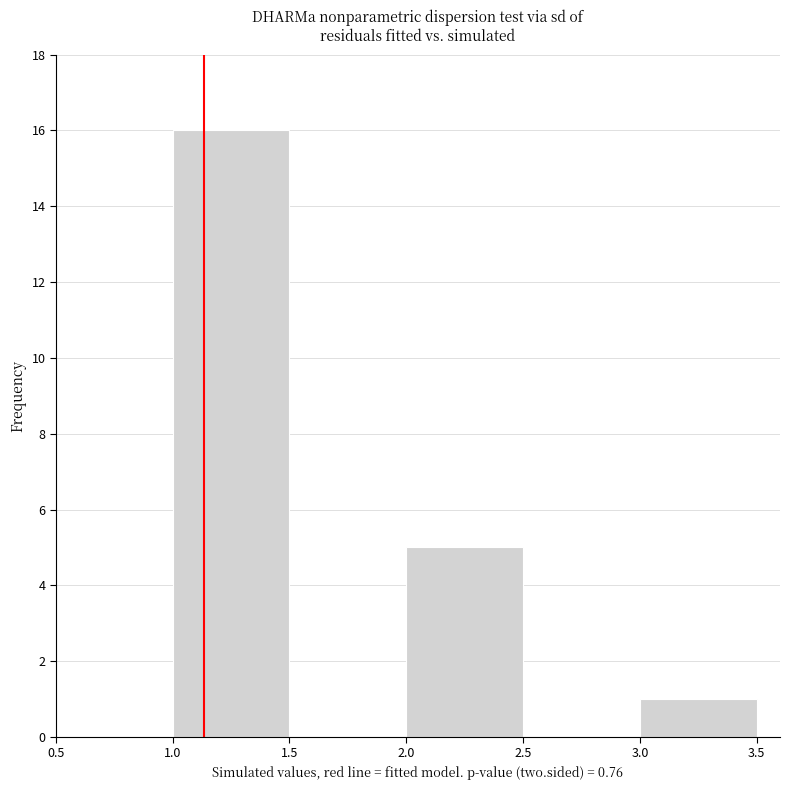

Which range on the x-axis has the tallest bar?

1.0 to 1.5